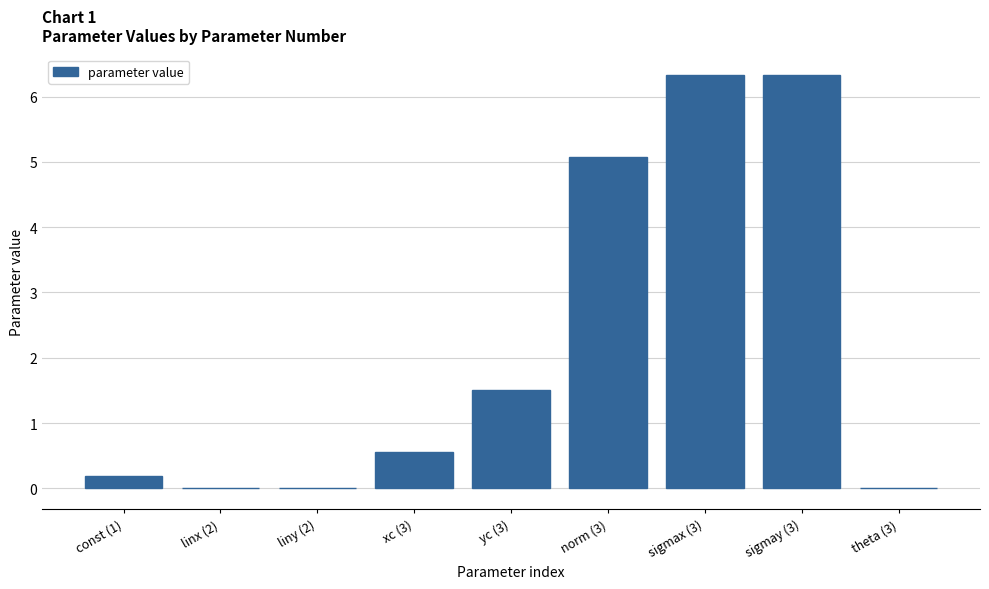

What is the maximum value shown in the chart?

6.3